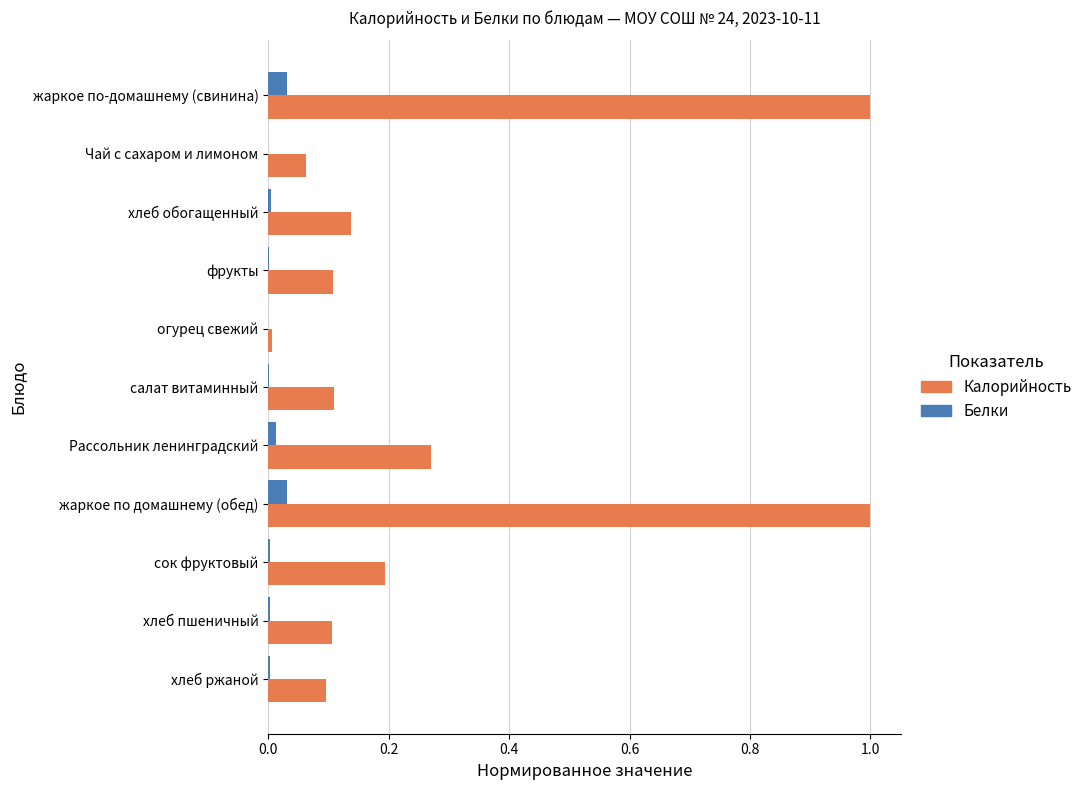

Which series has the largest total across all categories?

Калорийность